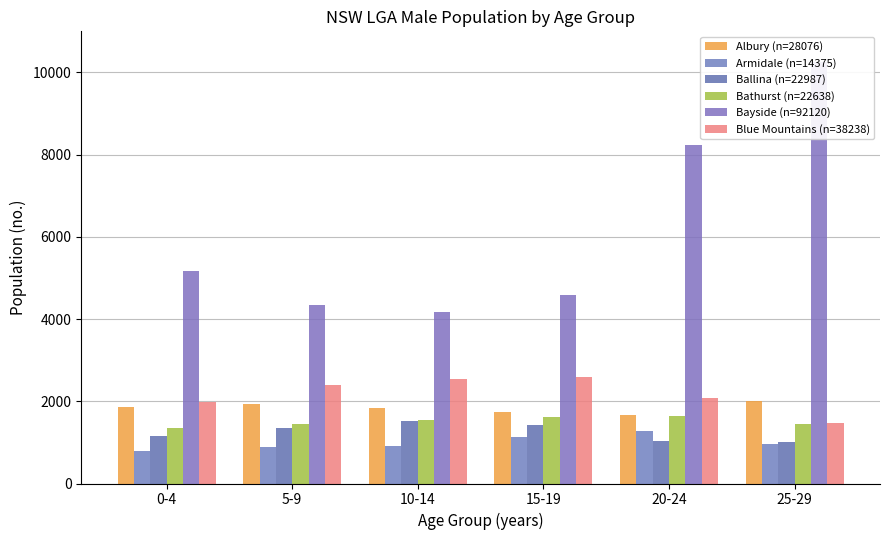

How many data points in Blue Mountains (n=38238) are less than 2387?

3